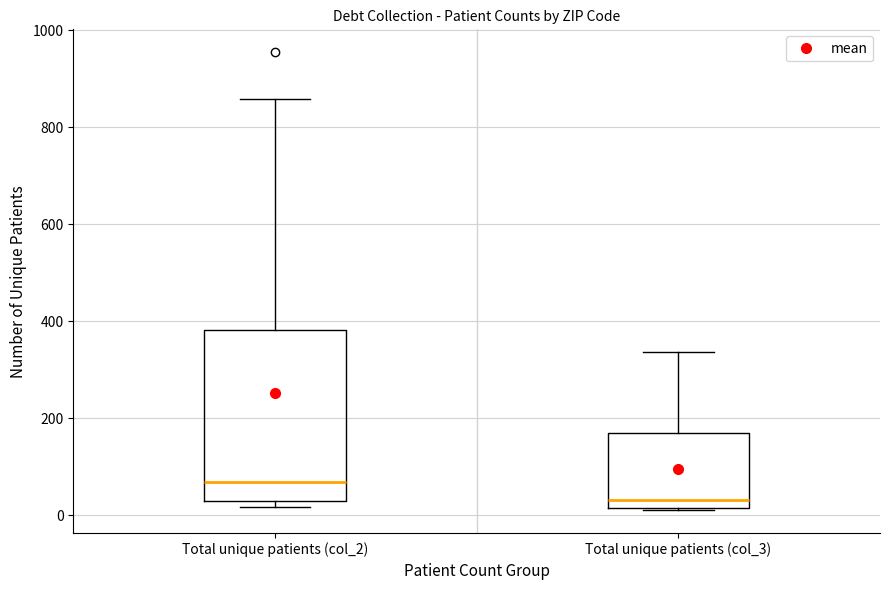

Where is the upper edge of the box for Total unique patients (col_2) on the y-axis? The values are not printed on the chart, so give them approximately, as read against the axis.

380